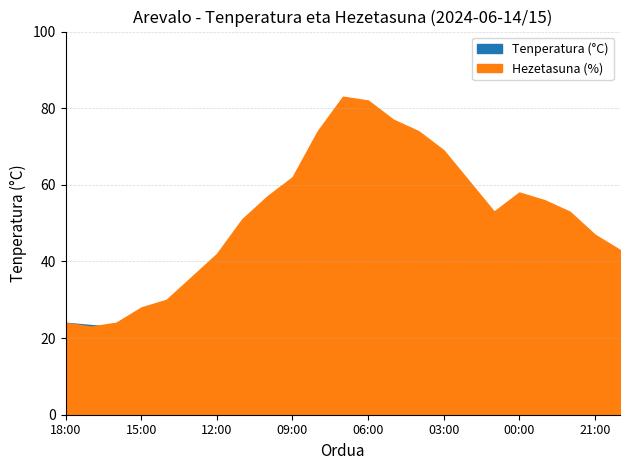

Which series has the largest range (max minus min)?

Hezetasuna (%)